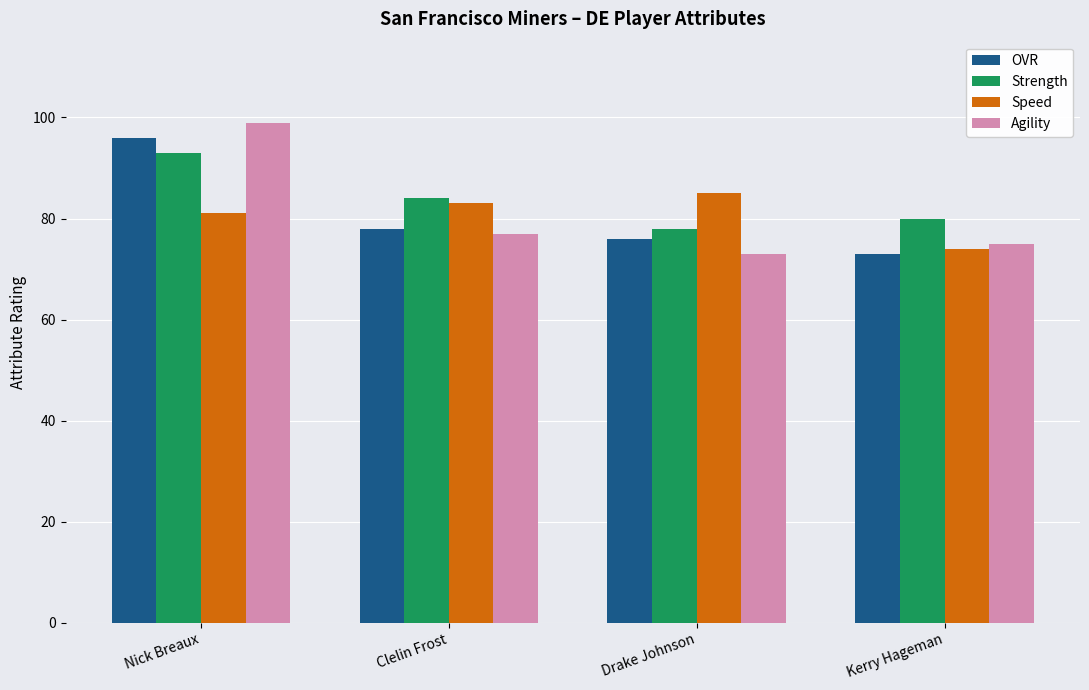

Reading right to left, list all the values displayed in this chart.

OVR: 73	76	78	96
Strength: 80	78	84	93
Speed: 74	85	83	81
Agility: 75	73	77	99